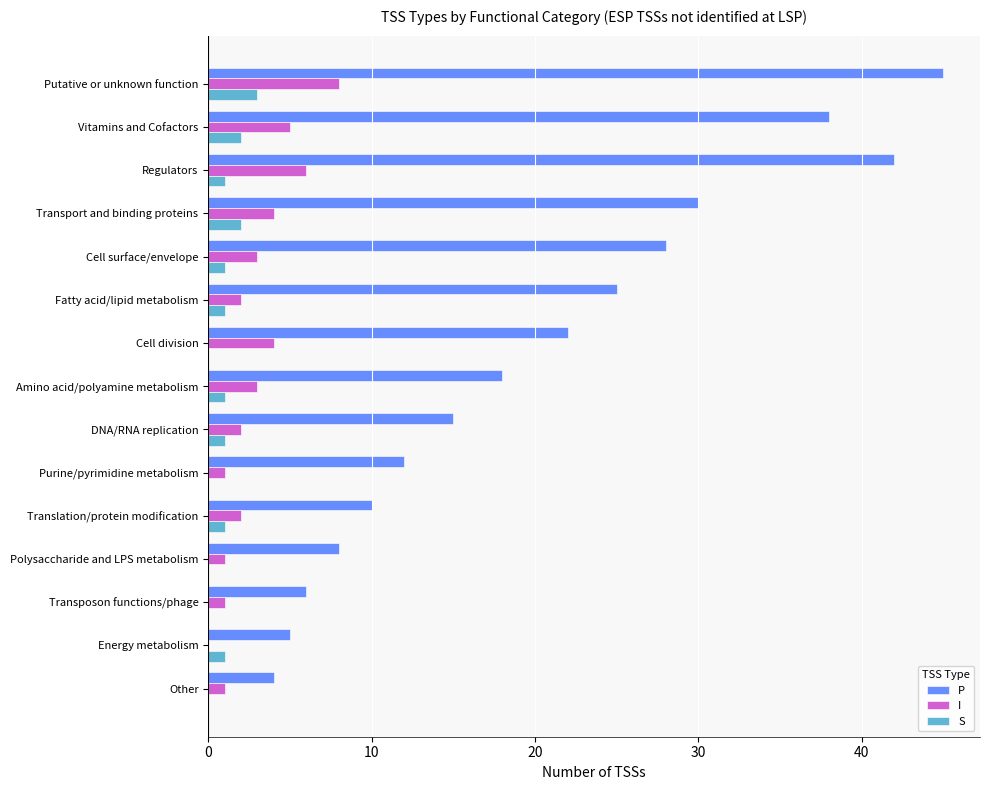

What is the sum of all P values?

308